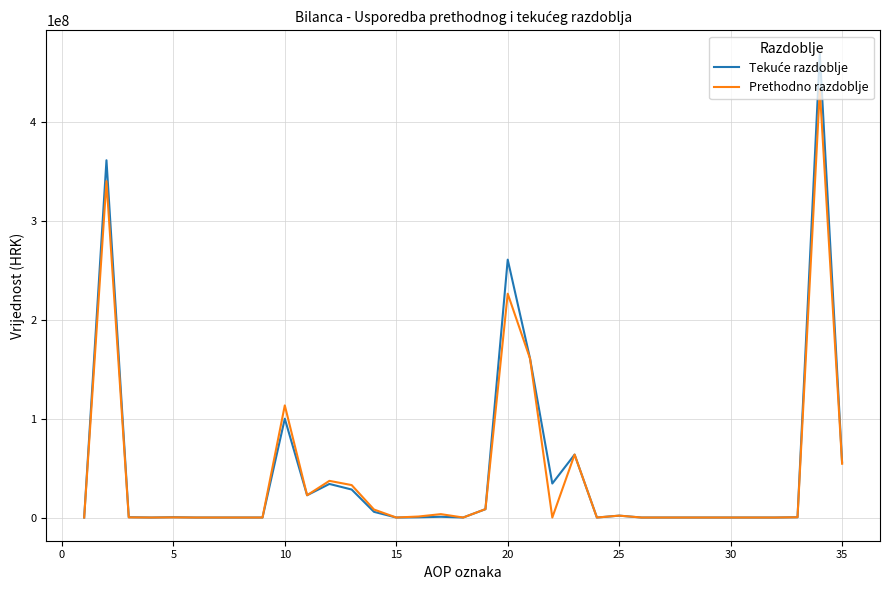

What is the greatest value displayed?

469202755